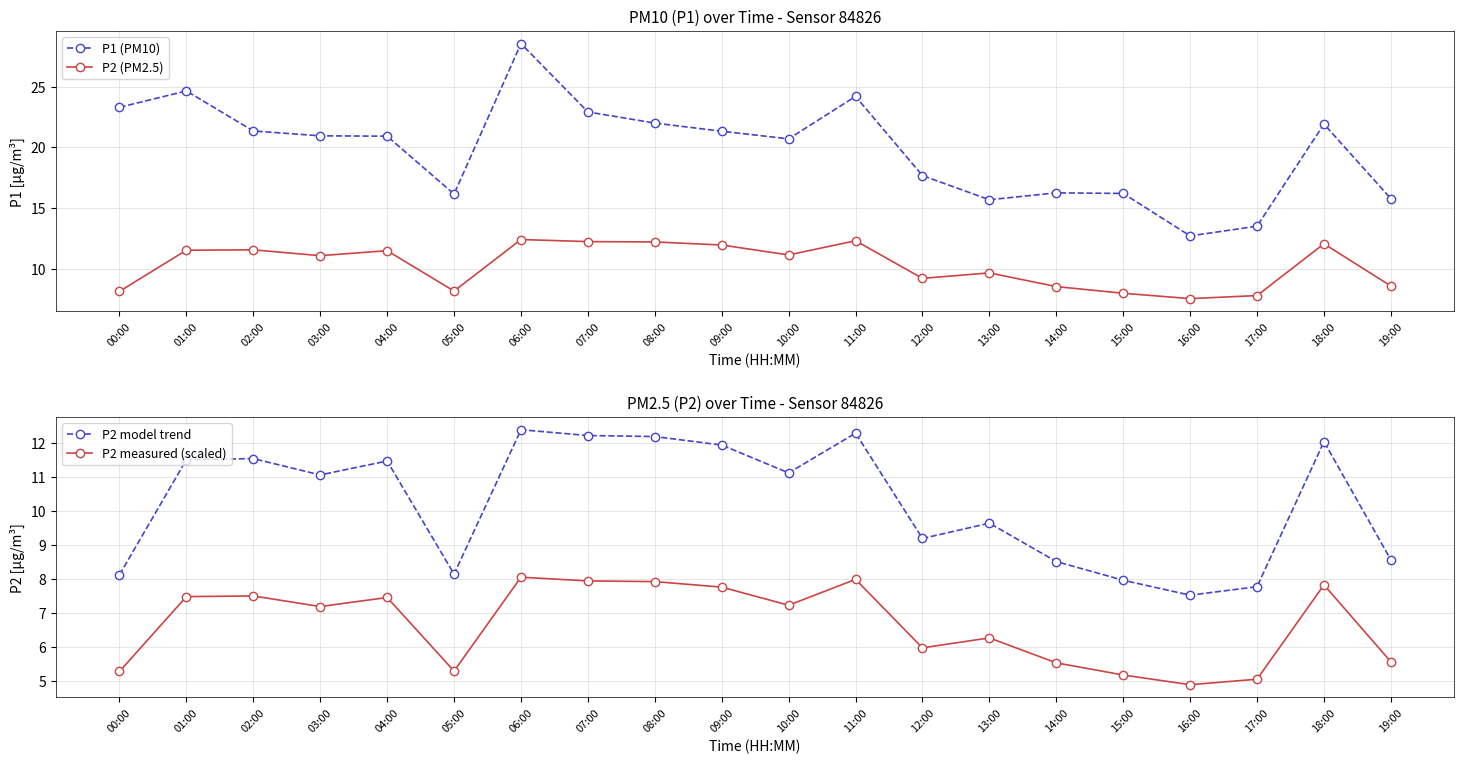

How many data points in P2 (PM2.5) are less than 11?

9